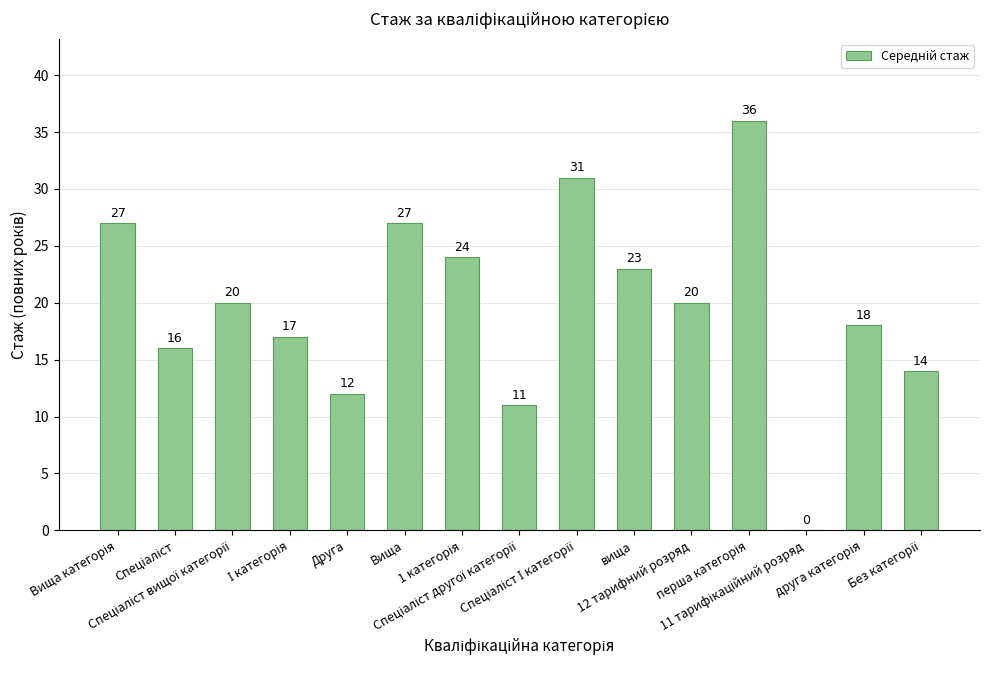

What is the sum of all values?

296